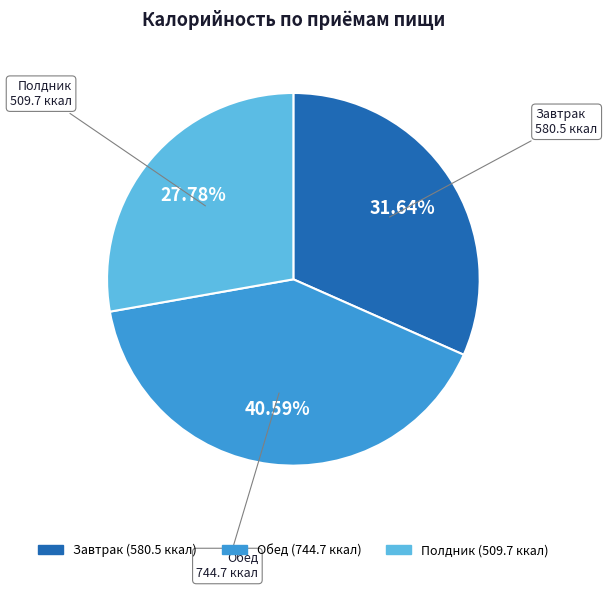

Approximately how many times larger is the value at Обед compared to Полдник?

1.5